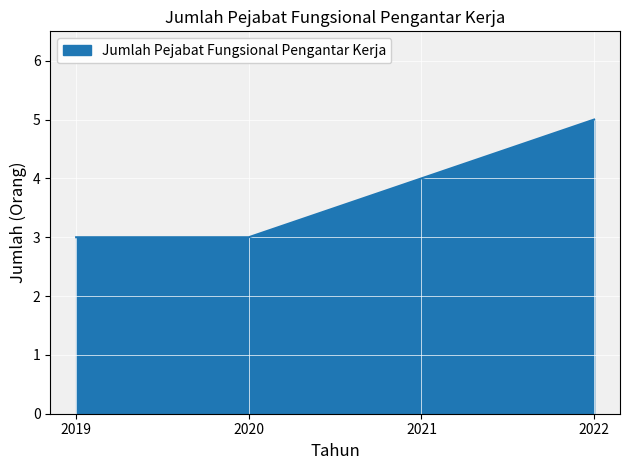

Read the value at 2019.

3